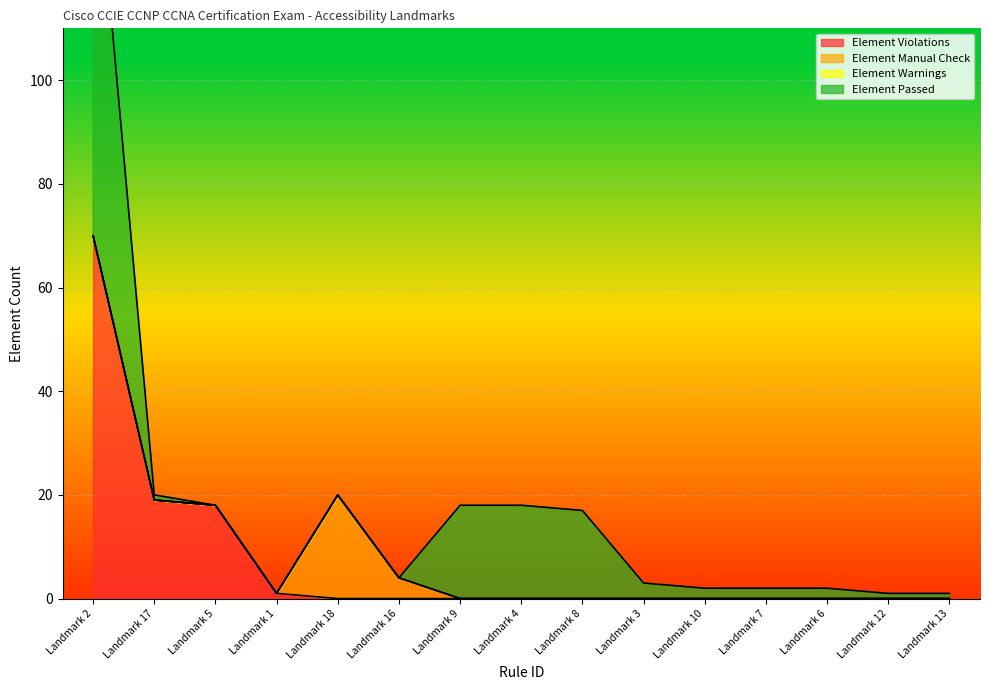

Rank the series at Landmark 8 from highest to lowest value.

Element Passed, Element Warnings, Element Manual Check, Element Violations